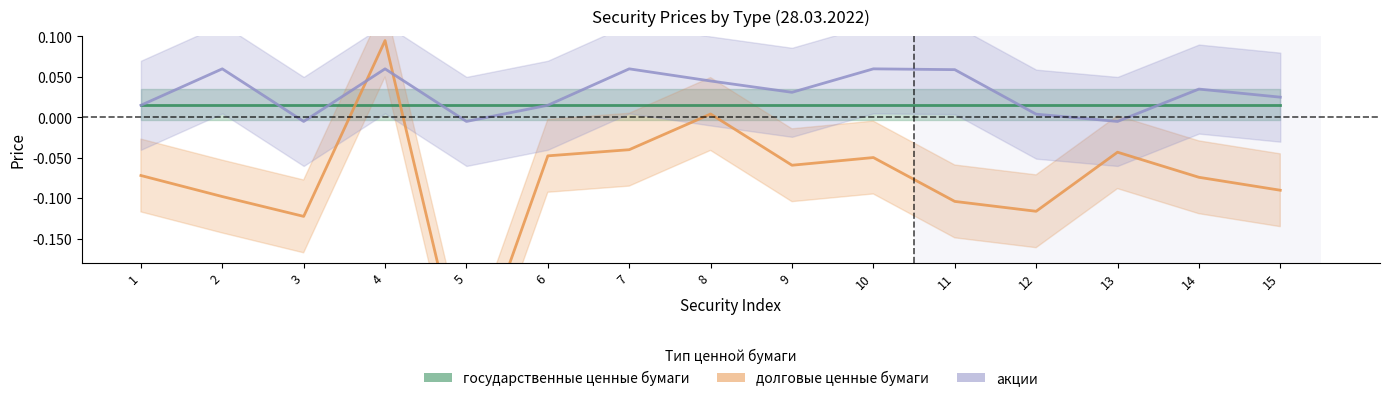

True or false: долговые ценные бумаги has a value of -0.1 at 14.

True